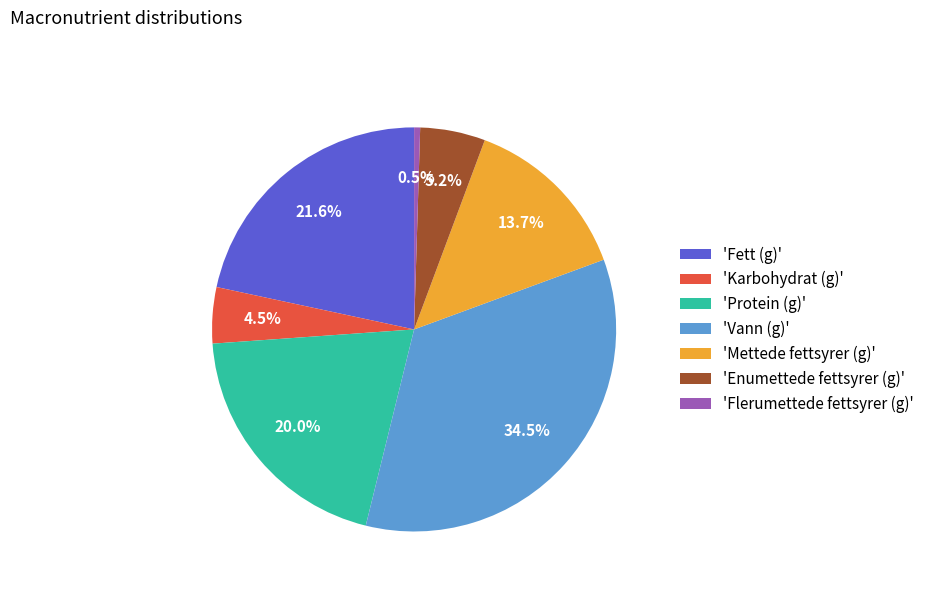

Which has a higher value, 'Protein (g)' or 'Karbohydrat (g)'?

'Protein (g)'